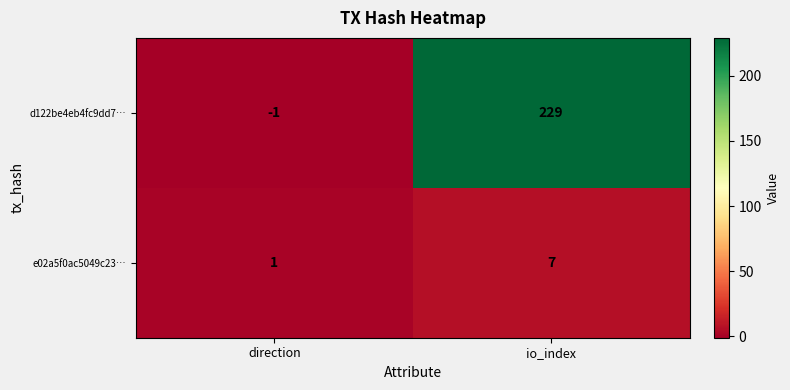

Is it true that d122be4eb4fc9dd7… equals 229 at io_index?

True